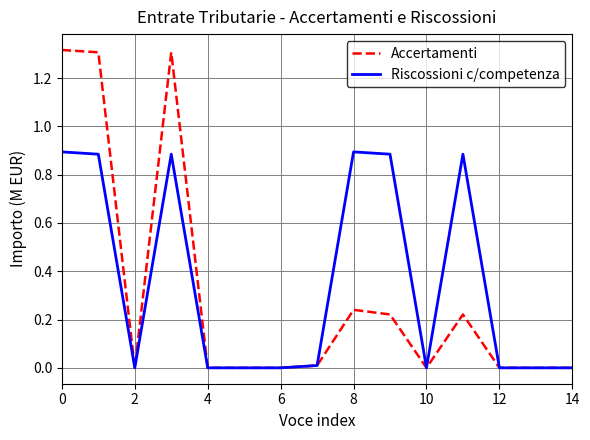

Which series has the largest range (max minus min)?

Accertamenti